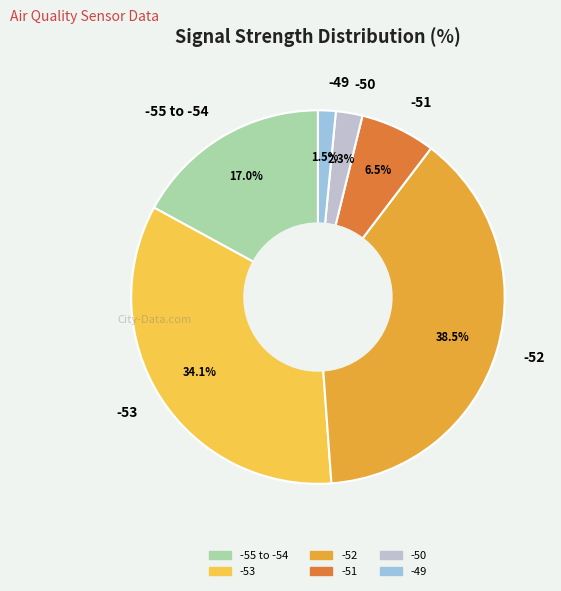

What percentage do -50 and -55 to -54 together represent?

19.3%